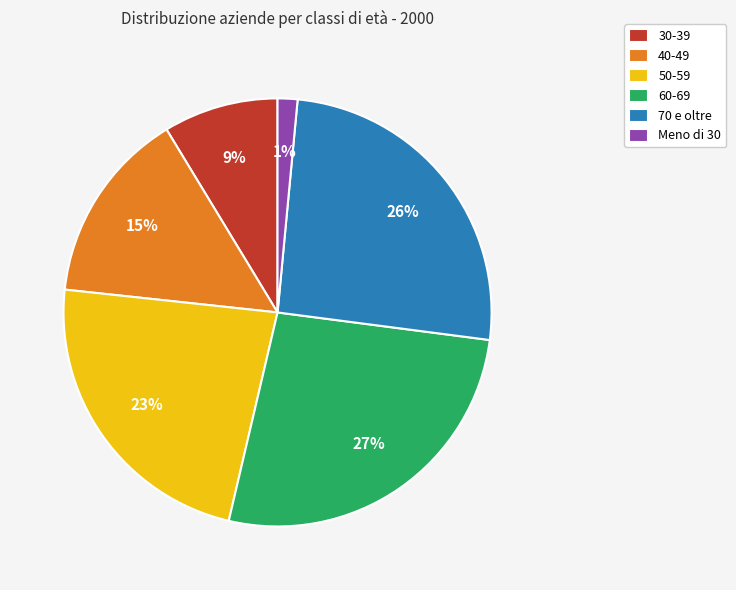

How many segments does this pie chart have?

6